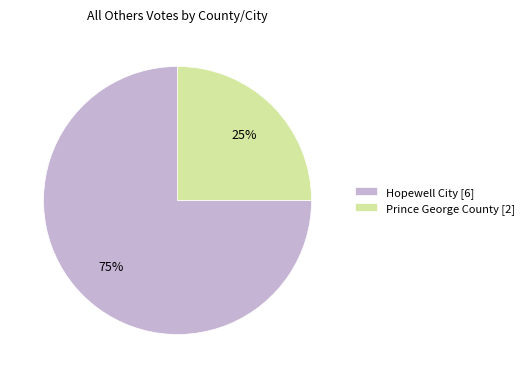

To the nearest percent, what is the difference between the largest and smallest slice percentages?

50%